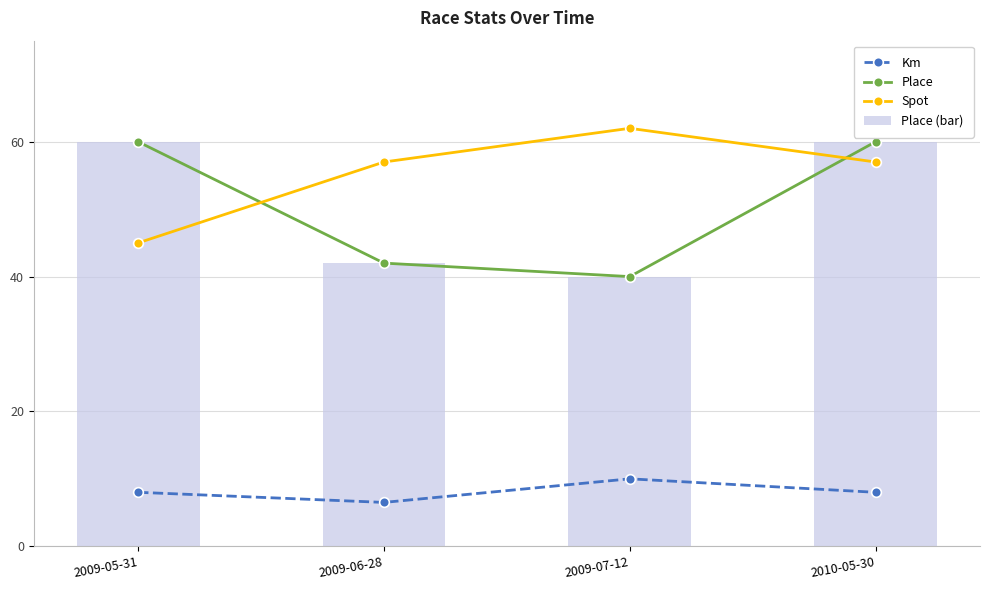

Which series has the widest spread of values?

Place